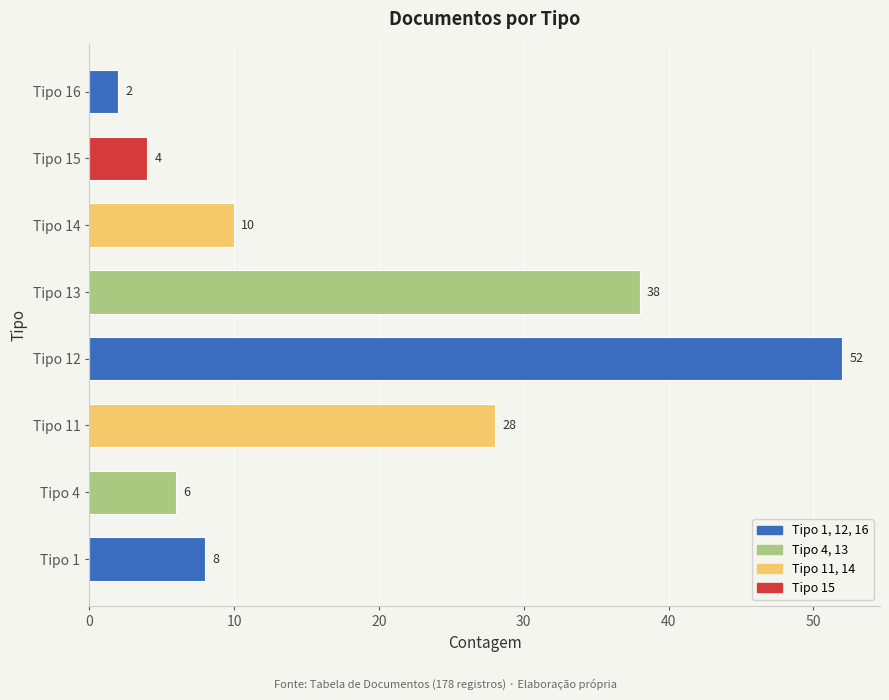

Between Tipo 1 and Tipo 4, which is larger?

Tipo 1